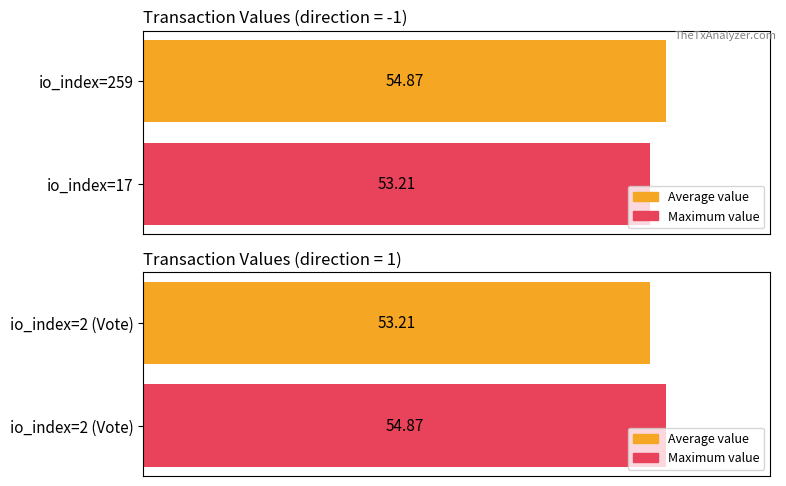

Rank the categories by value from highest to lowest.

259, 2, 17, 2